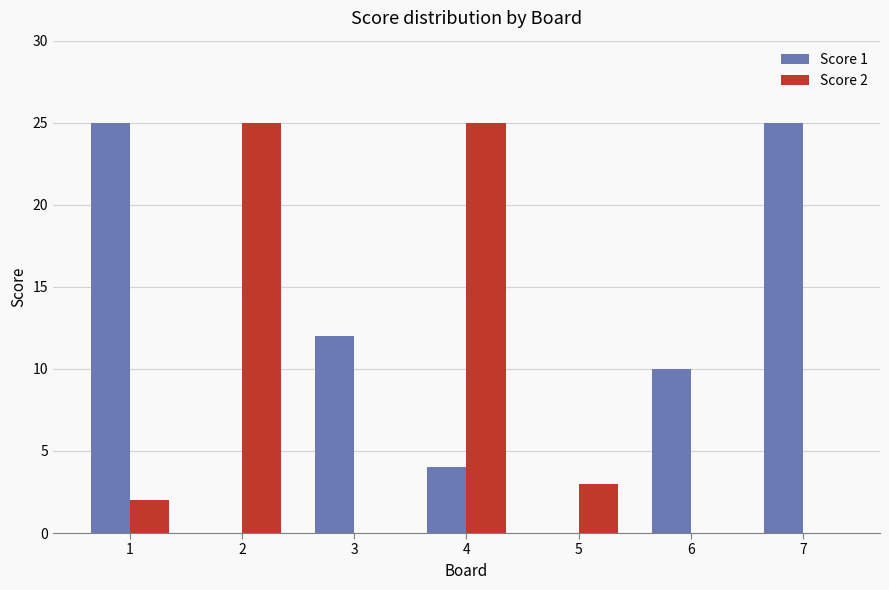

The Score 2 series shows 0 at 6. True or false?

True